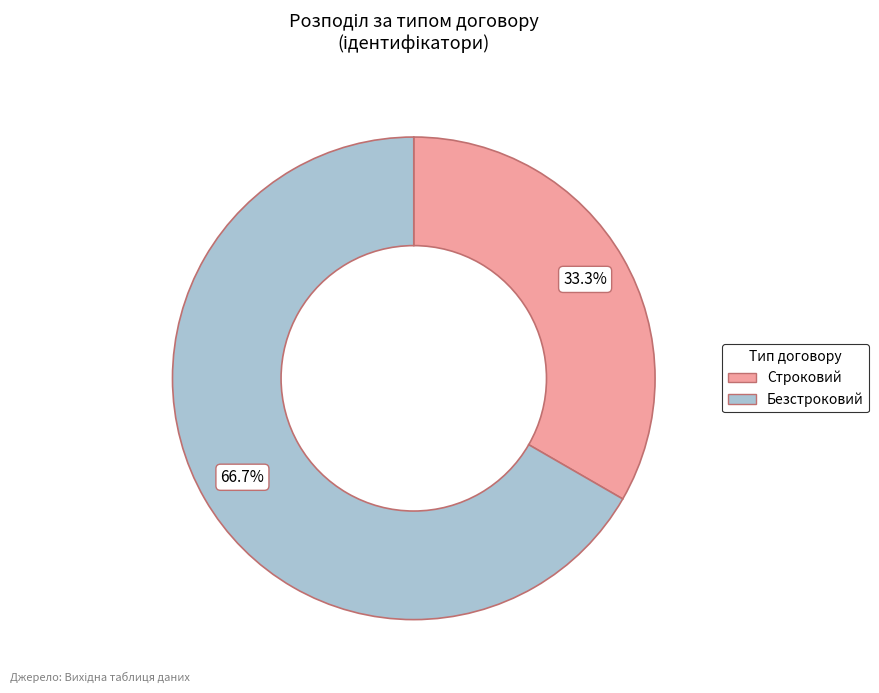

Which has a higher value, Безстроковий or Строковий?

Безстроковий